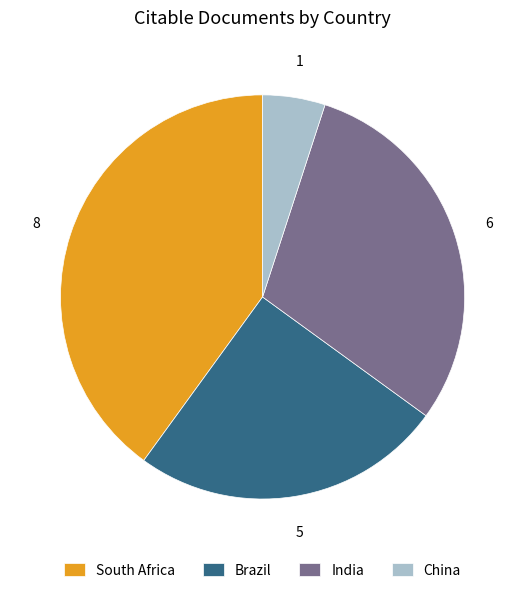

True or false: India accounts for 43% of the total.

False